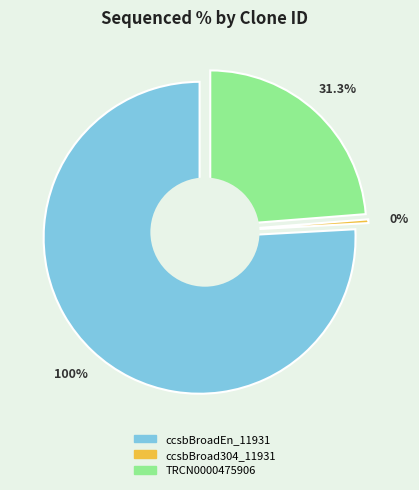

Count the number of slices in the pie.

3